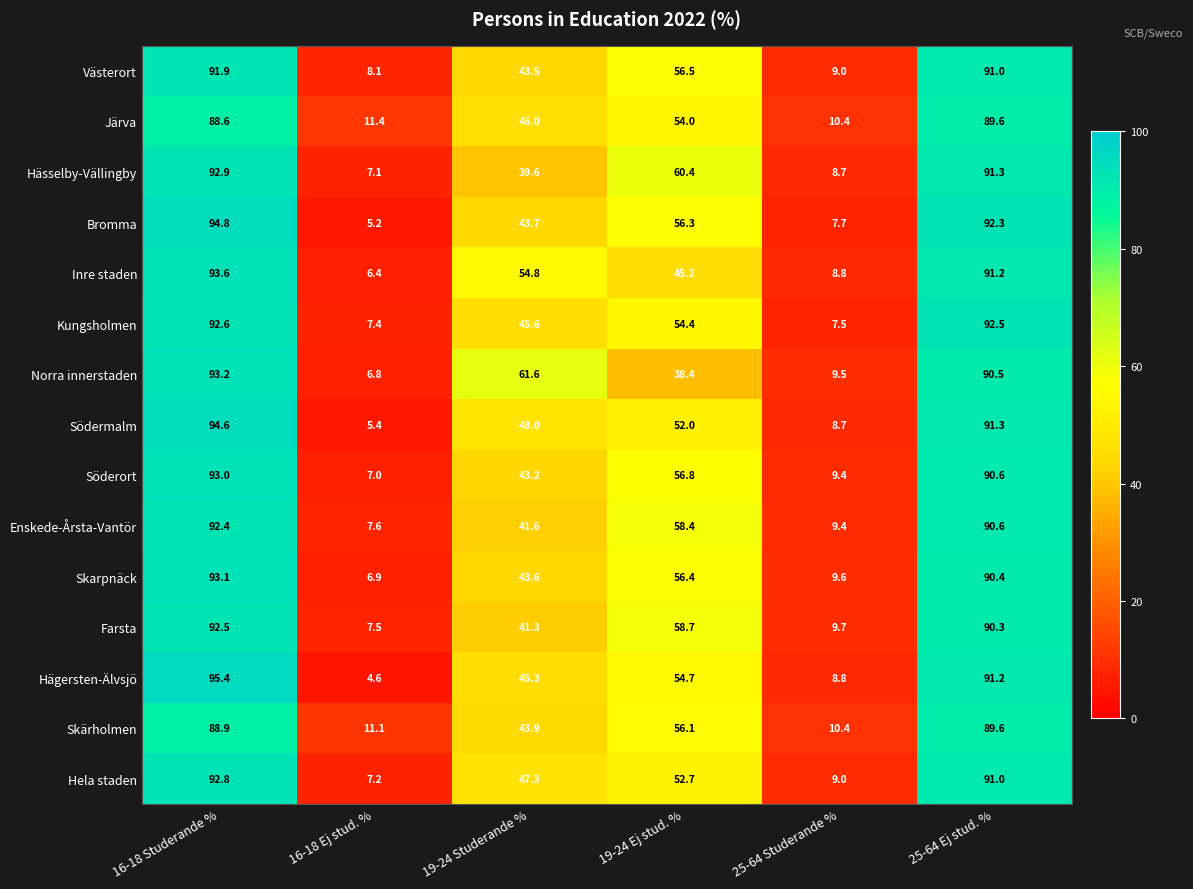

At 16-18 Ej stud. %, list the series in order from smallest to largest.

Hägersten-Älvsjö, Bromma, Södermalm, Inre staden, Norra innerstaden, Skarpnäck, Söderort, Hässelby-Vällingby, Hela staden, Kungsholmen, Farsta, Enskede-Årsta-Vantör, Västerort, Skärholmen, Järva